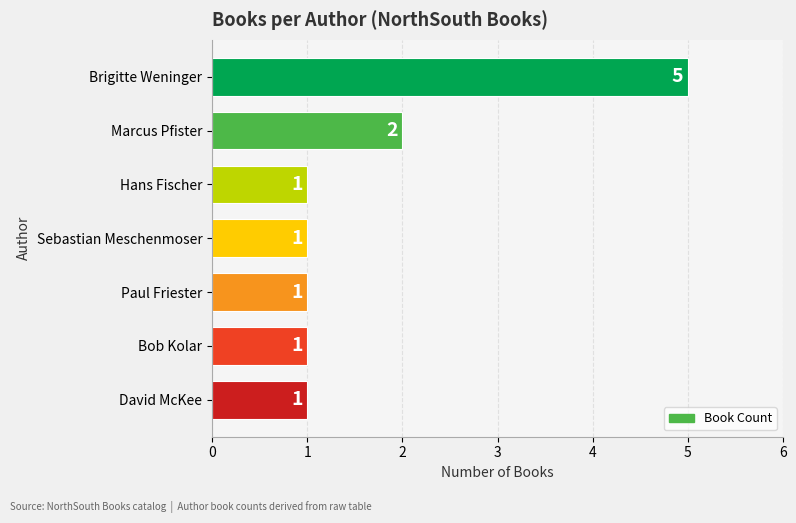

Count the number of categories in the chart.

7